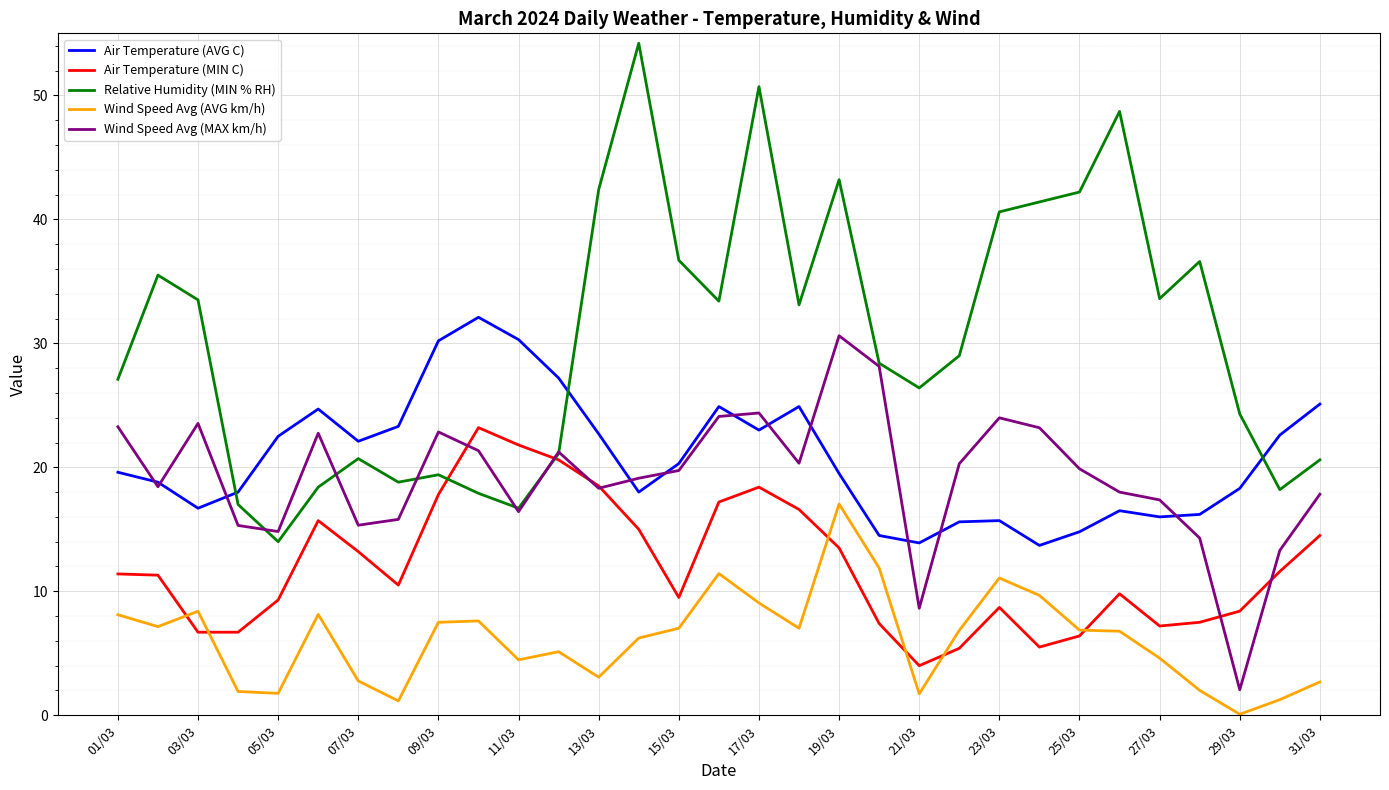

List the series in order of their peak value, lowest first.

Wind Speed Avg (AVG km/h), Air Temperature (MIN C), Wind Speed Avg (MAX km/h), Air Temperature (AVG C), Relative Humidity (MIN % RH)